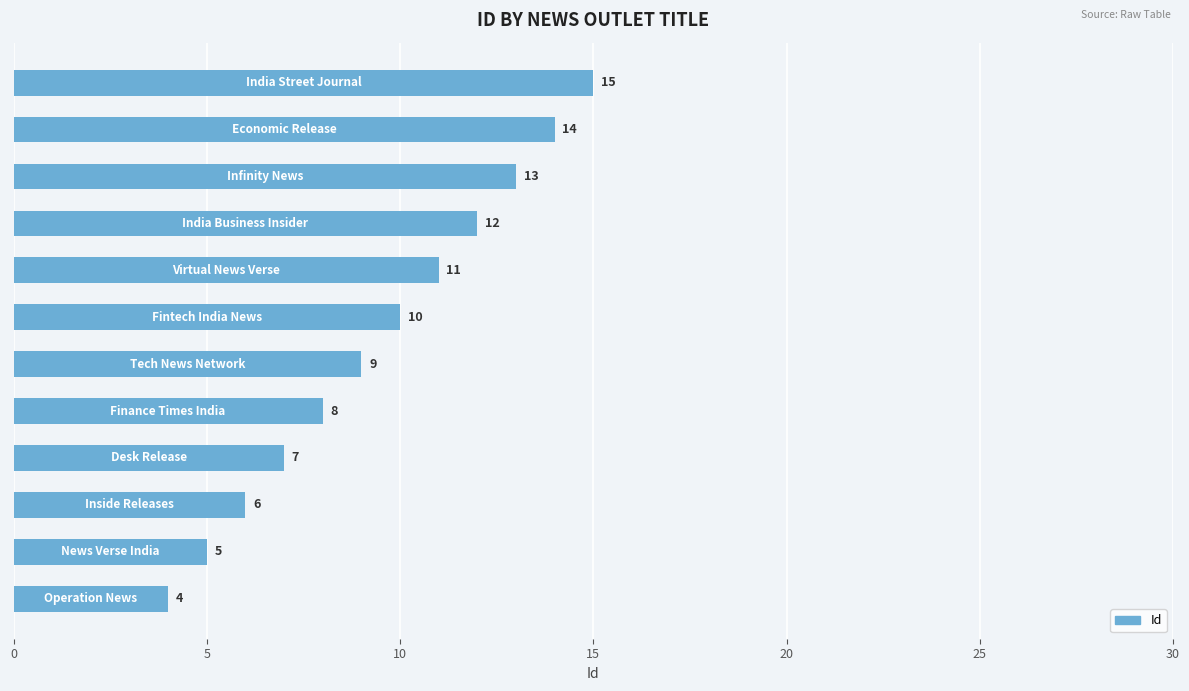

What is the difference between the maximum and minimum values?

11